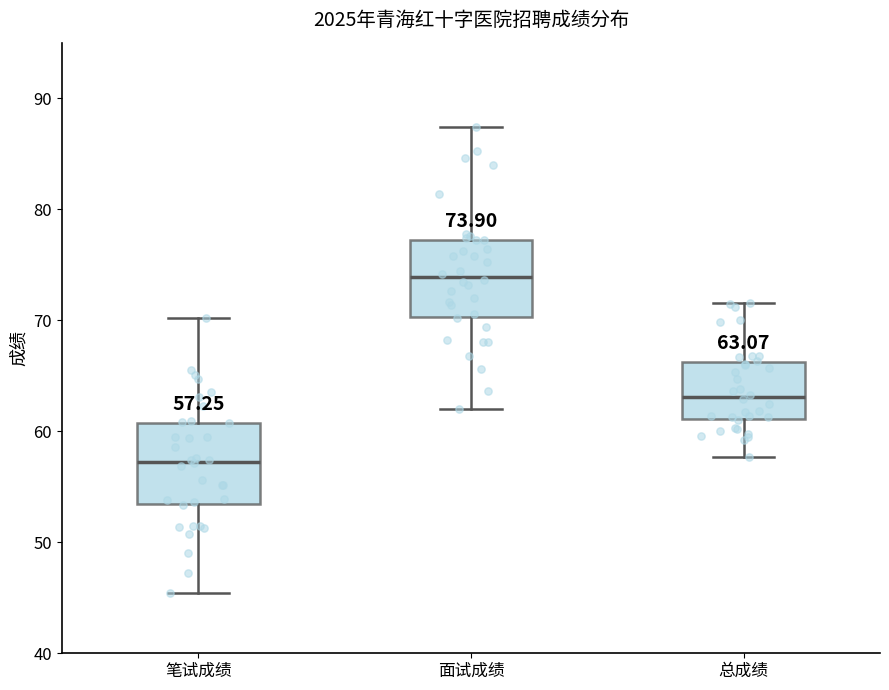

Which box has the lowest median line?

笔试成绩